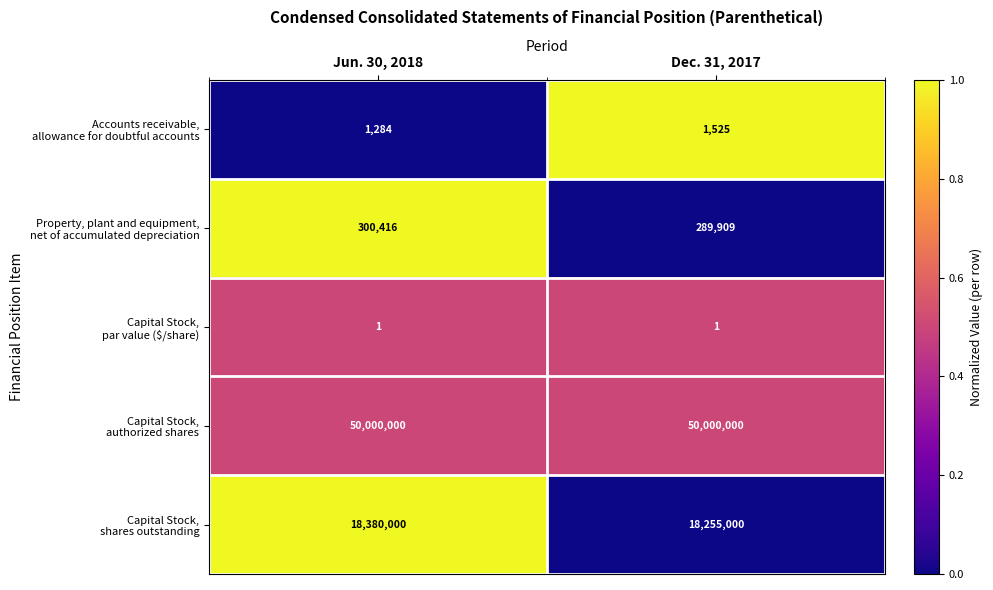

What is the maximum value shown in the chart?

50000000